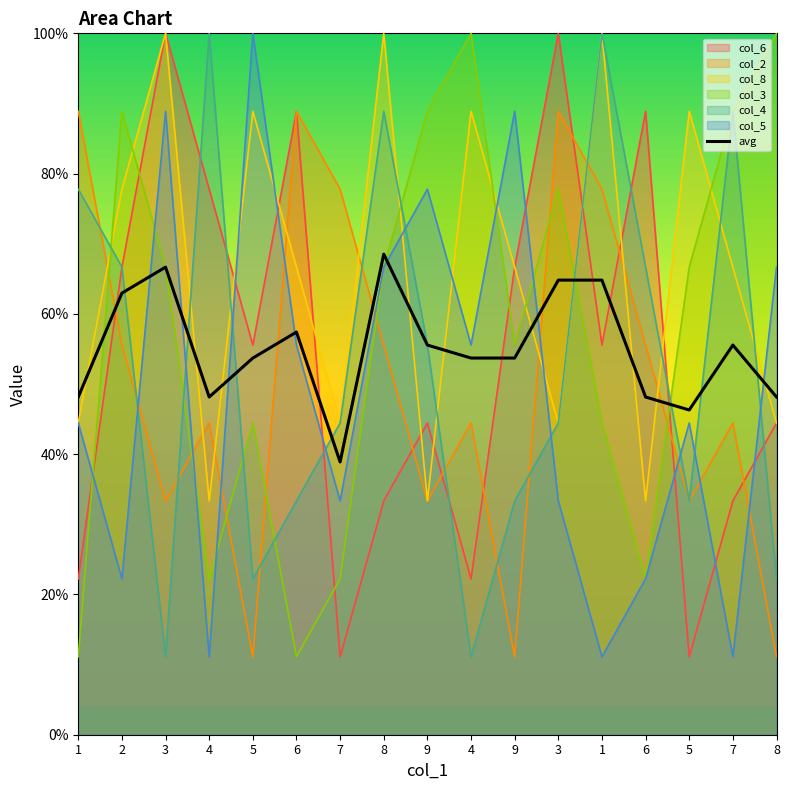

Where is the data nearest to the value 53?

5